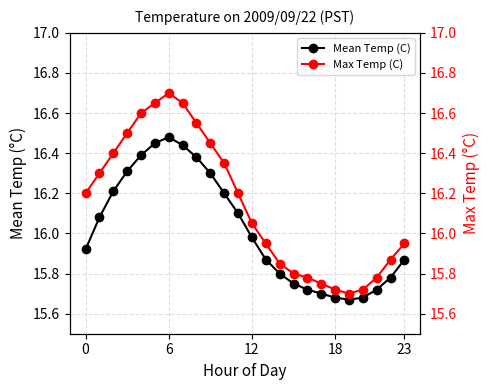

True or false: Max Temp (C) and Mean Temp (C) cross at least once.

False